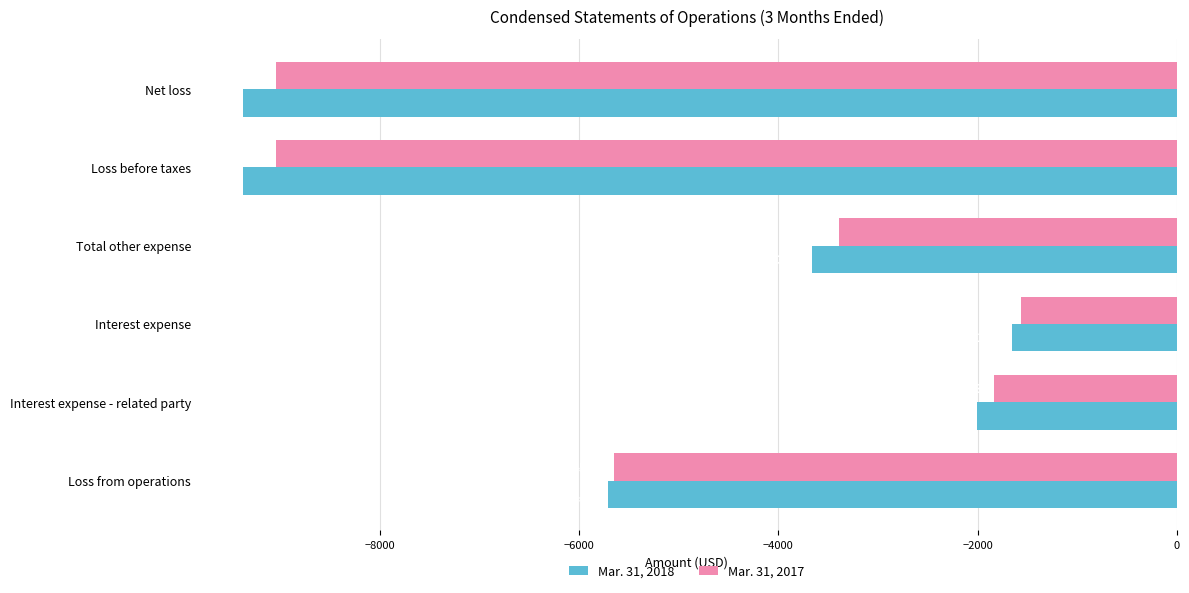

Rank the series by their maximum value, from lowest to highest.

Mar. 31, 2018, Mar. 31, 2017